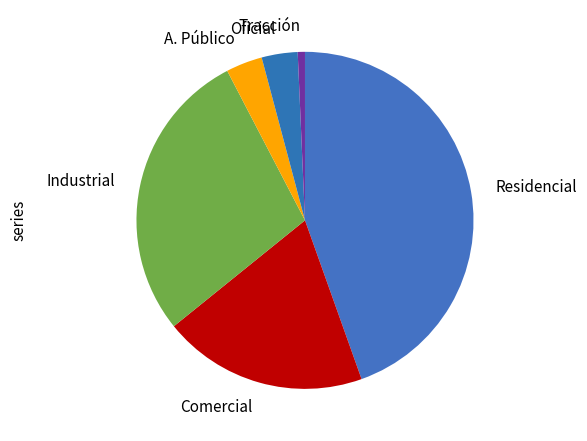

Which slice is the largest?

Residencial